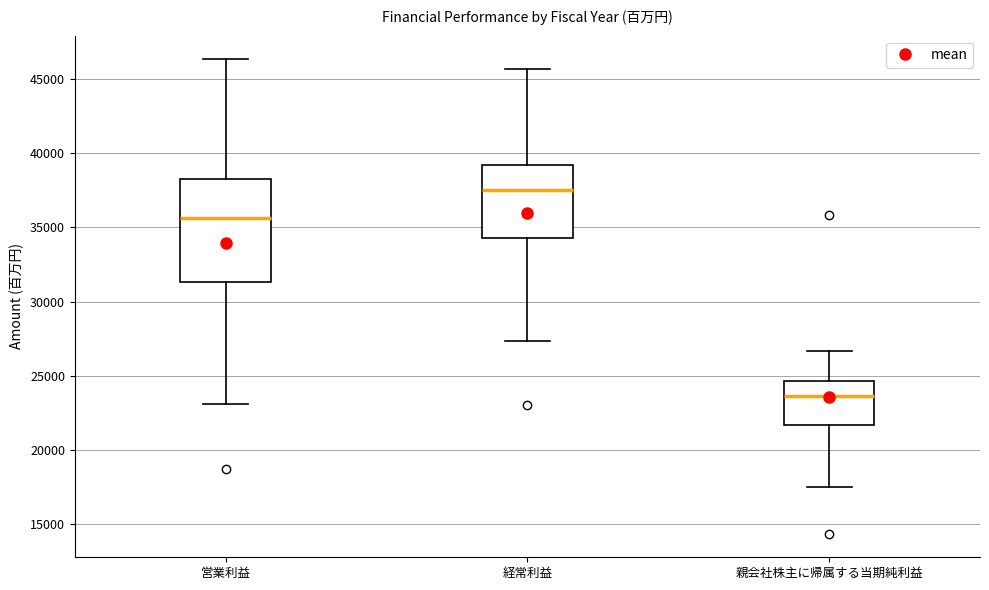

Reading left to right, read every box against the y-axis: the position of its median line, the range the box covers, and the ends of its whiskers. The values are not printed on the chart, so give them approximately, as read against the axis.

営業利益: median 35500, box 31500 to 38000, whiskers 23000 to 46500
経常利益: median 37500, box 34500 to 39000, whiskers 27500 to 45500
親会社株主に帰属する当期純利益: median 23500, box 21500 to 24500, whiskers 17500 to 26500